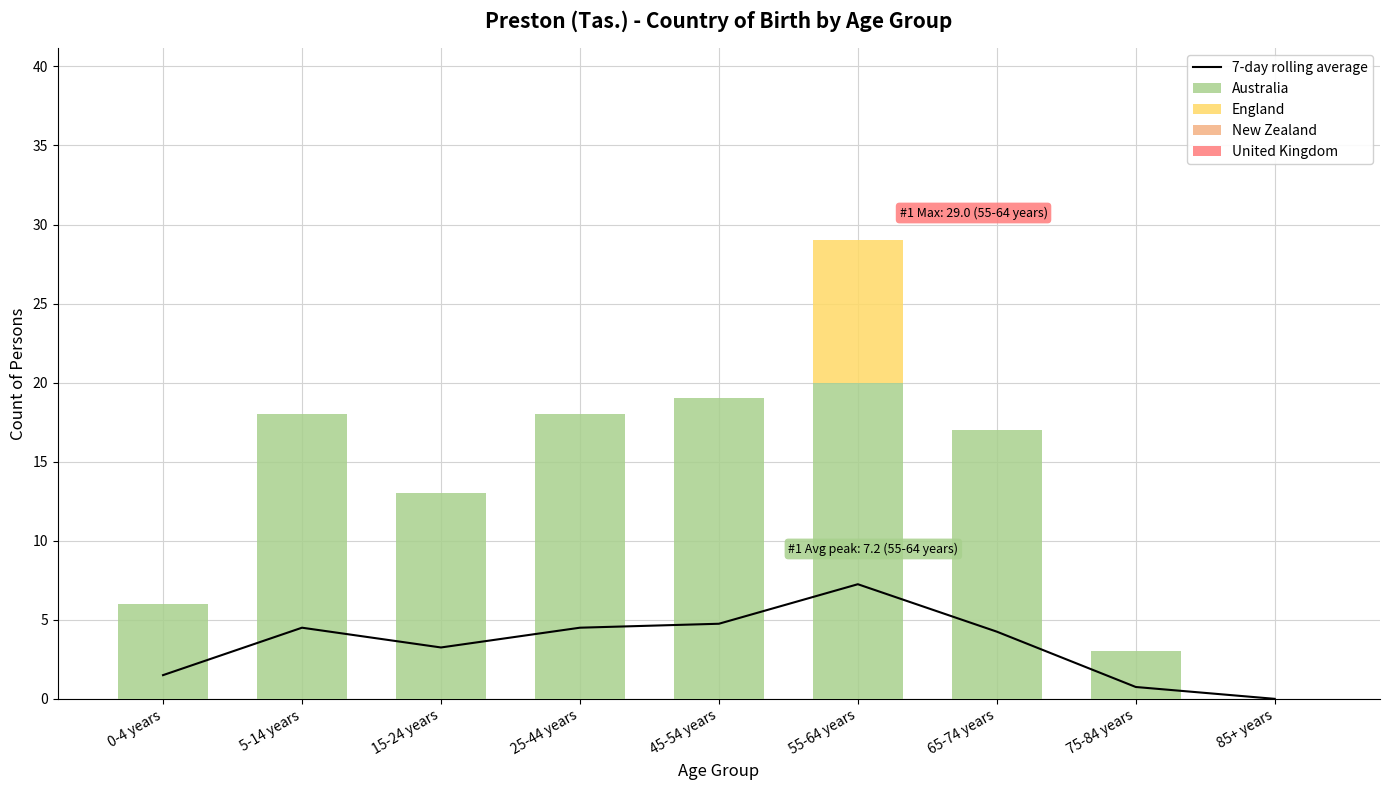

What is the difference between the 7-day rolling average values at 15-24 years and 65-74 years?

1.0